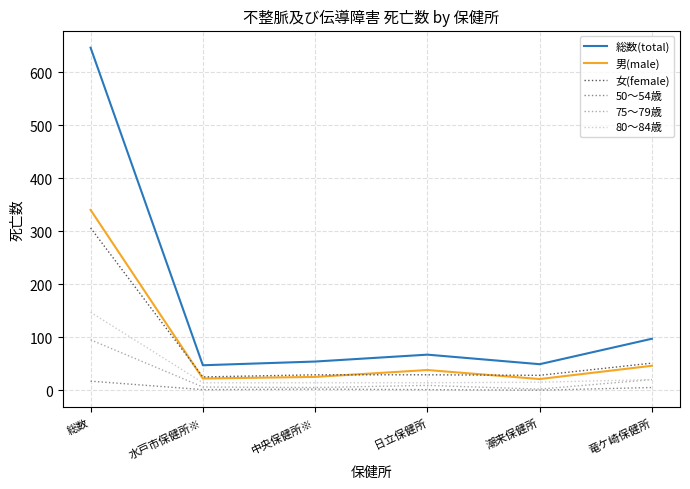

What is the difference between the 80〜84歳 values at 中央保健所※ and 竜ケ崎保健所?

6